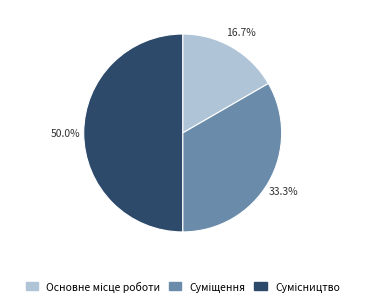

Between Сумісництво and Суміщення, which is larger?

Сумісництво